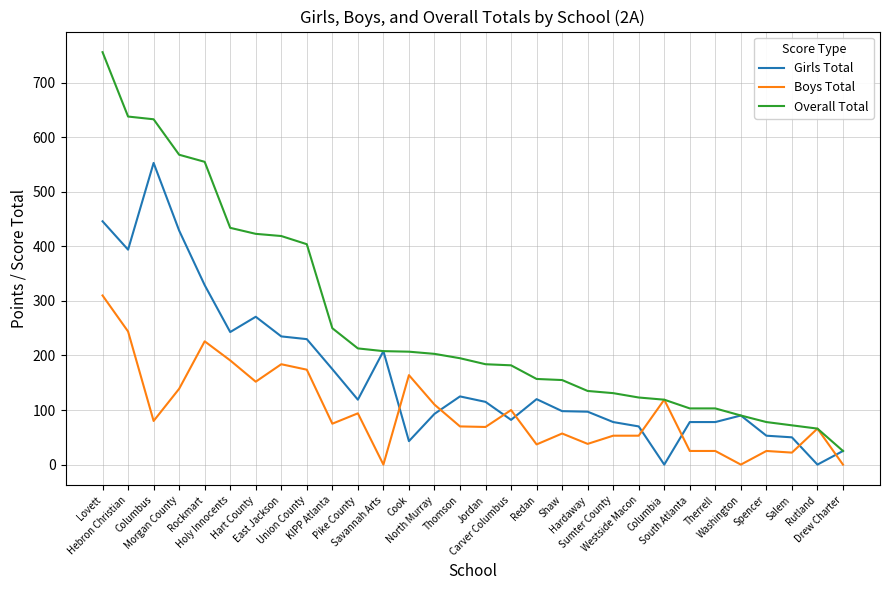

What is the maximum value for Overall Total?

756